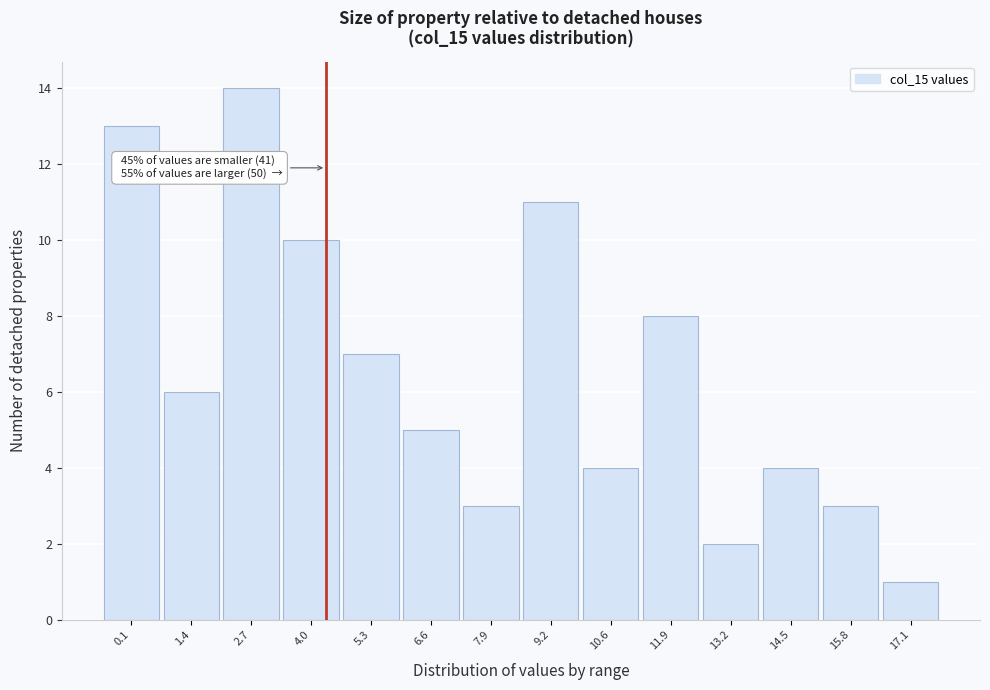

Reading right to left, list all the values displayed in this chart.

1	3	4	2	8	4	11	3	5	7	10	14	6	13